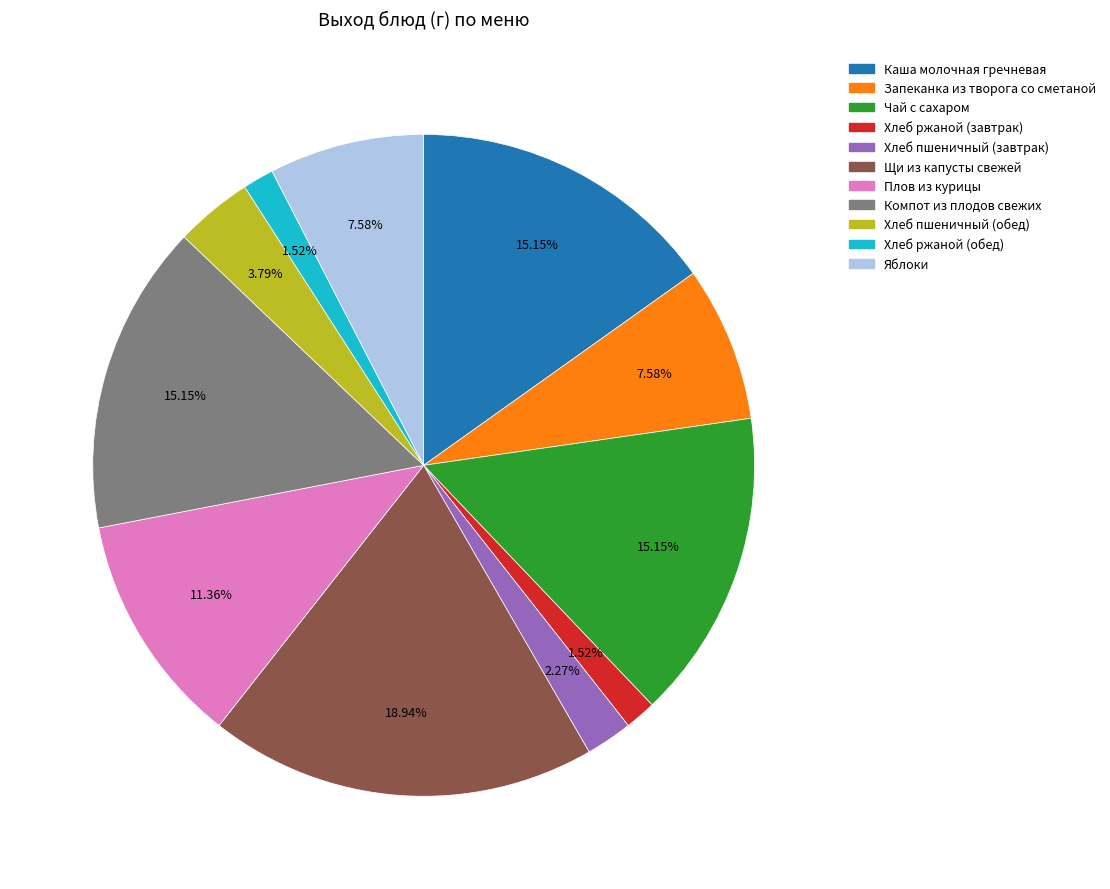

How many segments does this pie chart have?

11